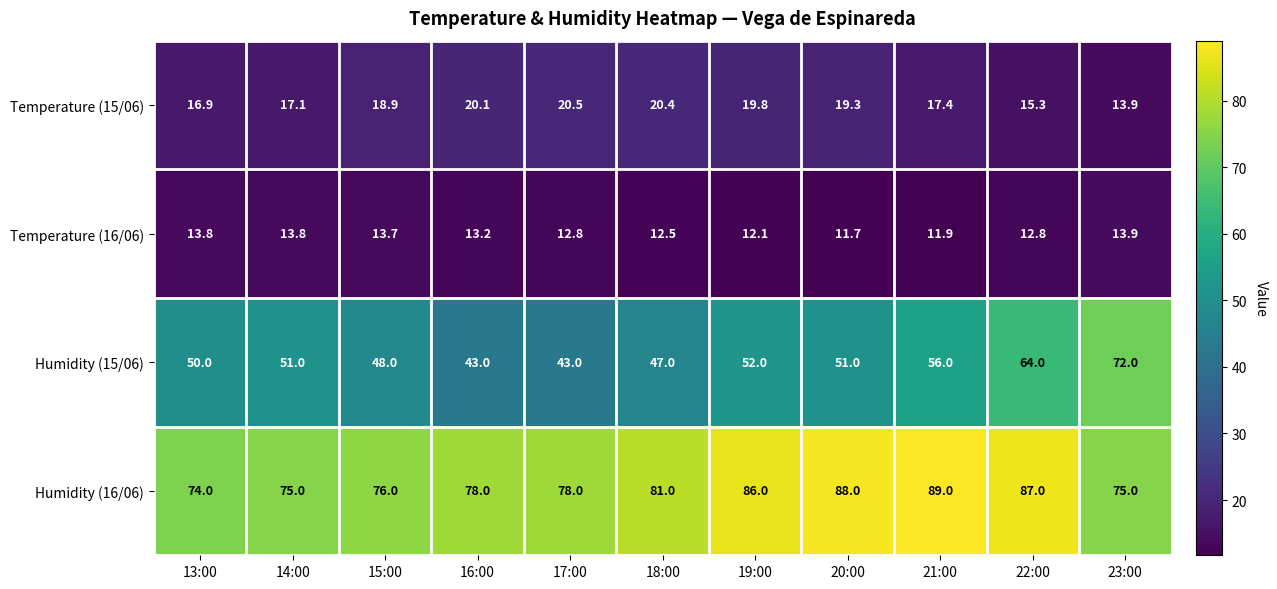

Read the Temperature (15/06) value at 21:00.

17.4